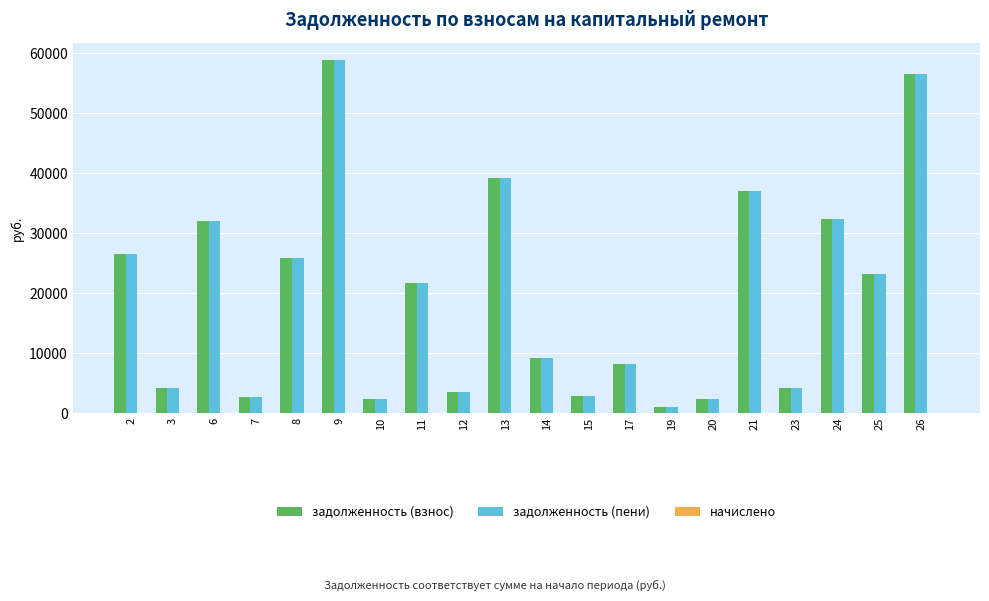

How many categories are shown in the chart?

20